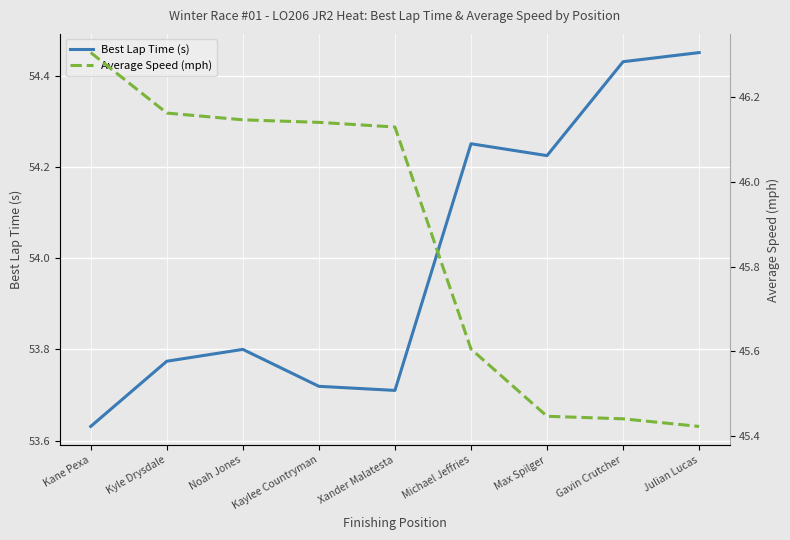

The value of Best Lap Time (s) at Kaylee Countryman is 74.4. True or false?

False